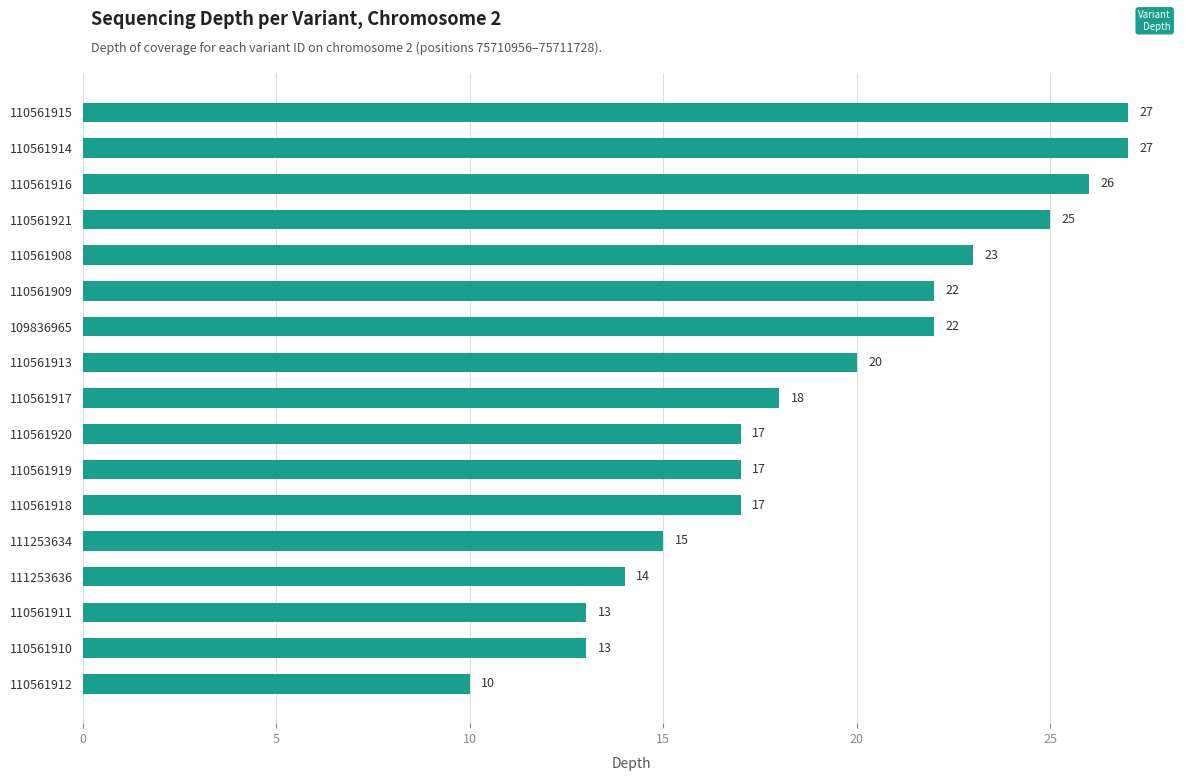

Between 110561912 and 110561917, which is larger?

110561917